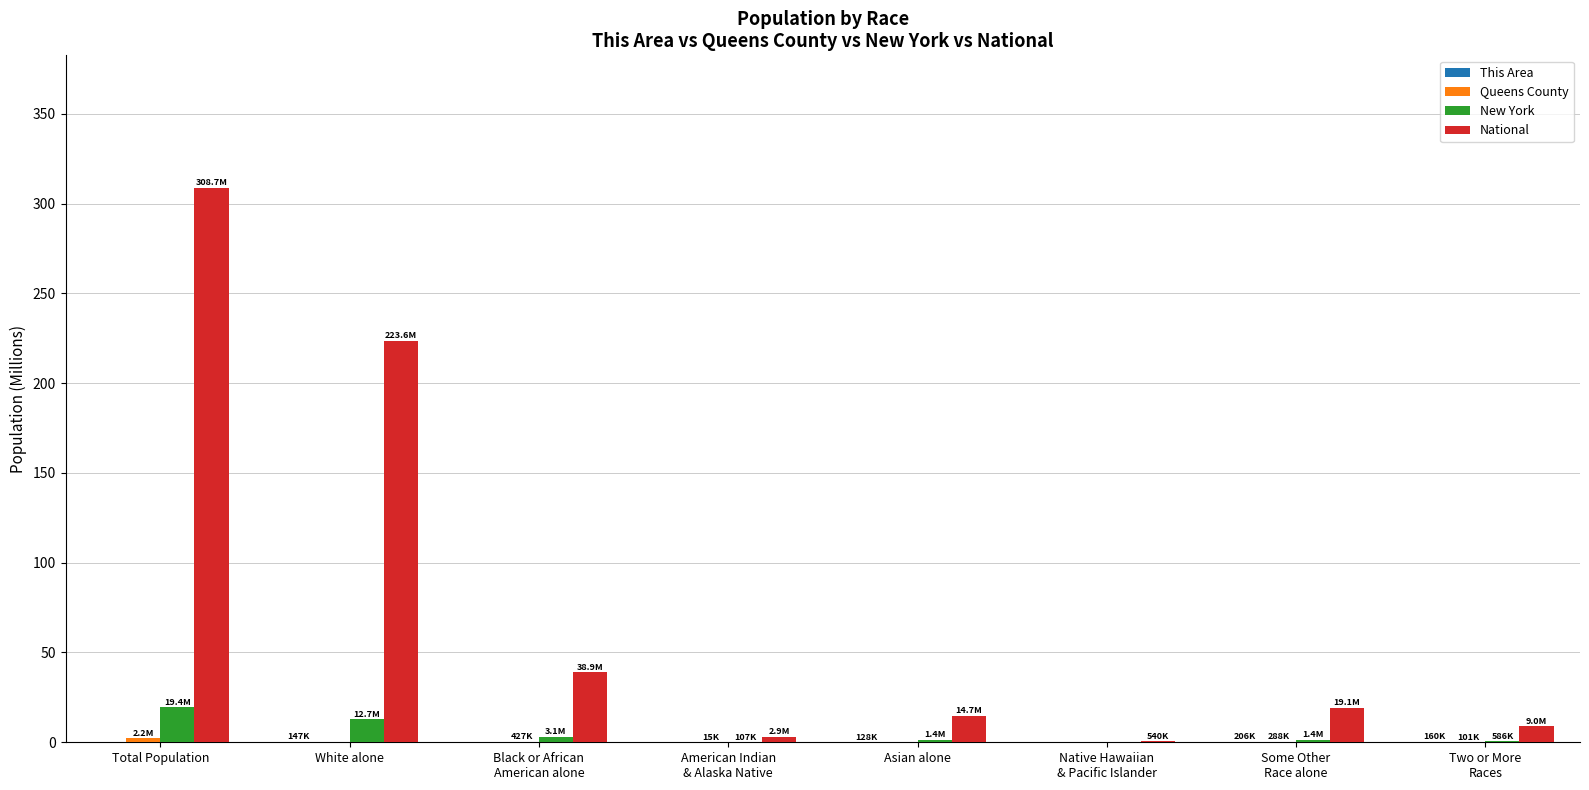

Is it true that National equals 103.7 at Total Population?

False